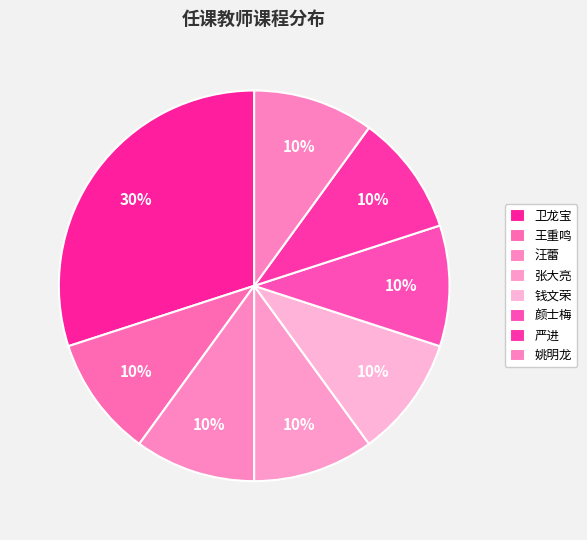

Count the number of slices in the pie.

8